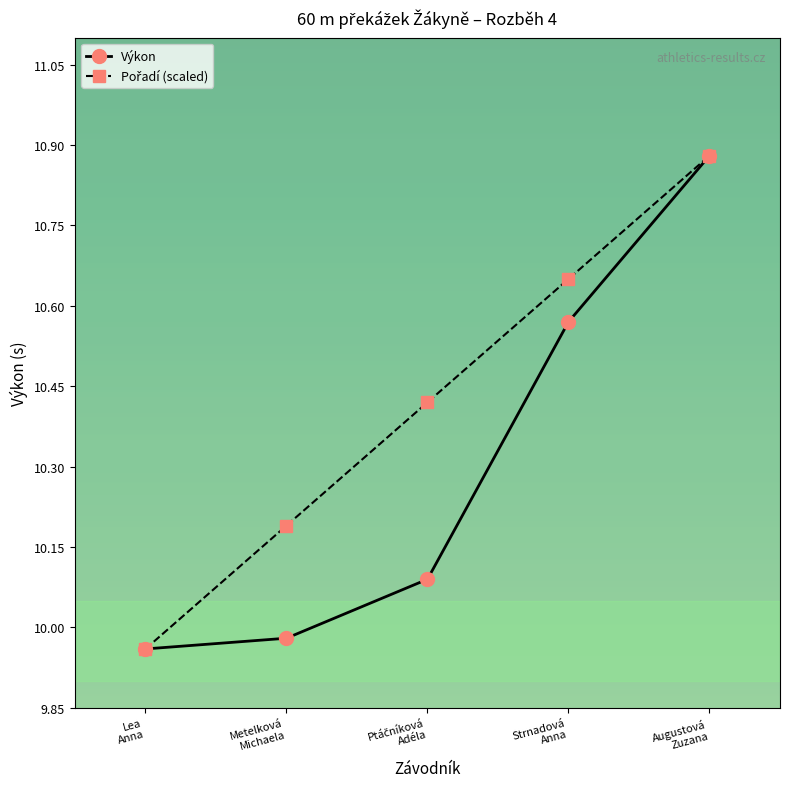

True or false: Výkon has more than 2 points higher than both neighbors.

False